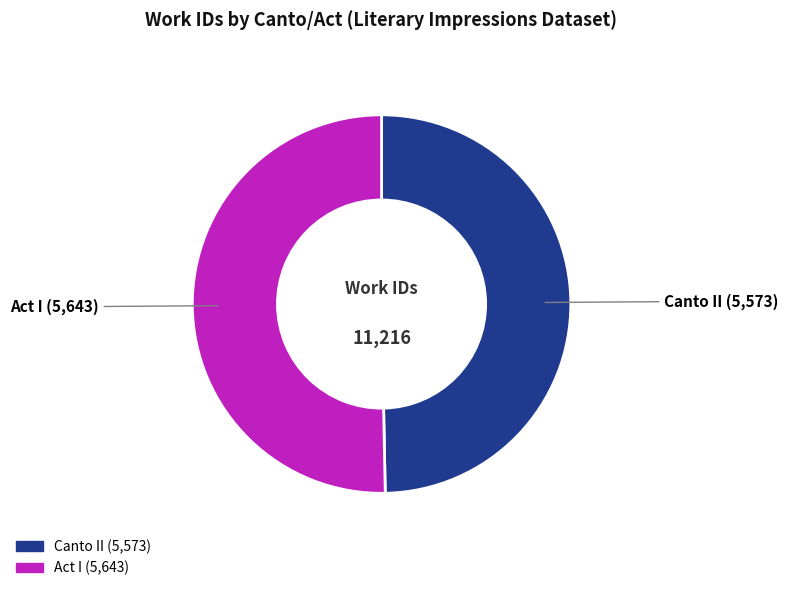

Do Canto II and Act I together represent more than half of the pie?

Yes